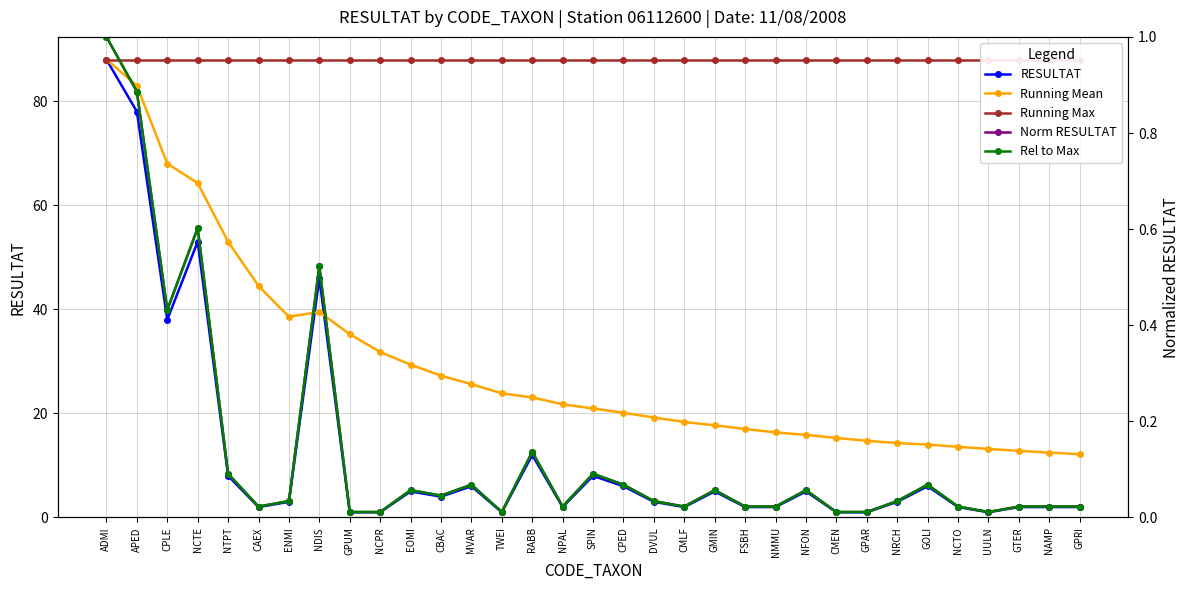

List the series in order of their peak value, lowest first.

Norm RESULTAT, Rel to Max, RESULTAT, Running Mean, Running Max